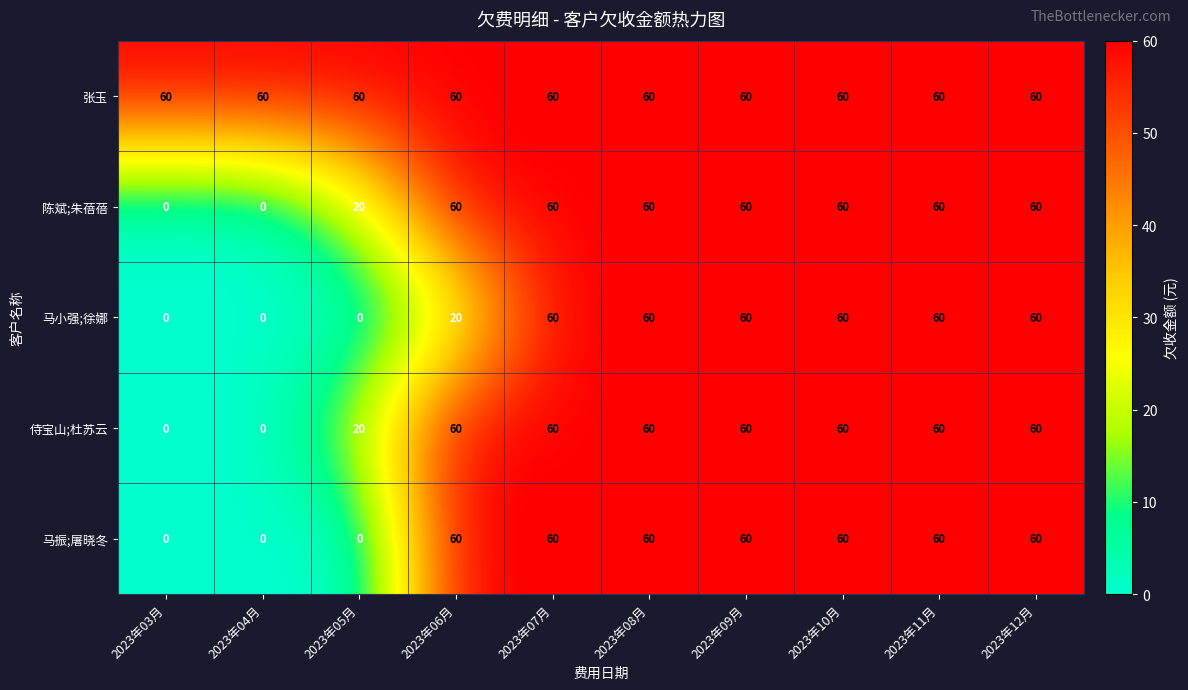

Is the value of 陈斌;朱蓓蓓 at 2023年11月 greater than the value of 马小强;徐娜 at 2023年05月?

Yes